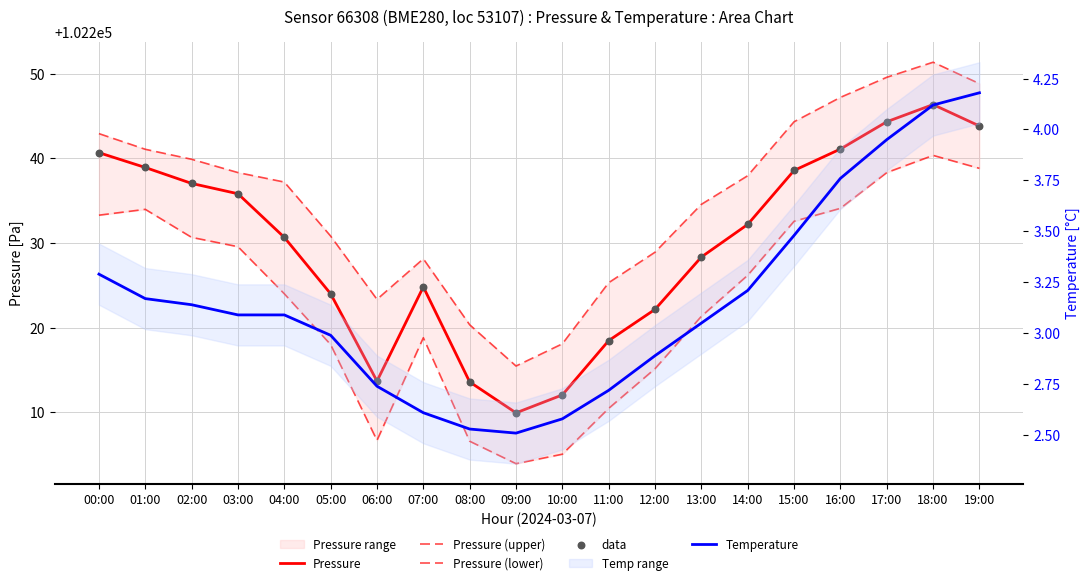

At which category is the sum across all series the highest?

18:00